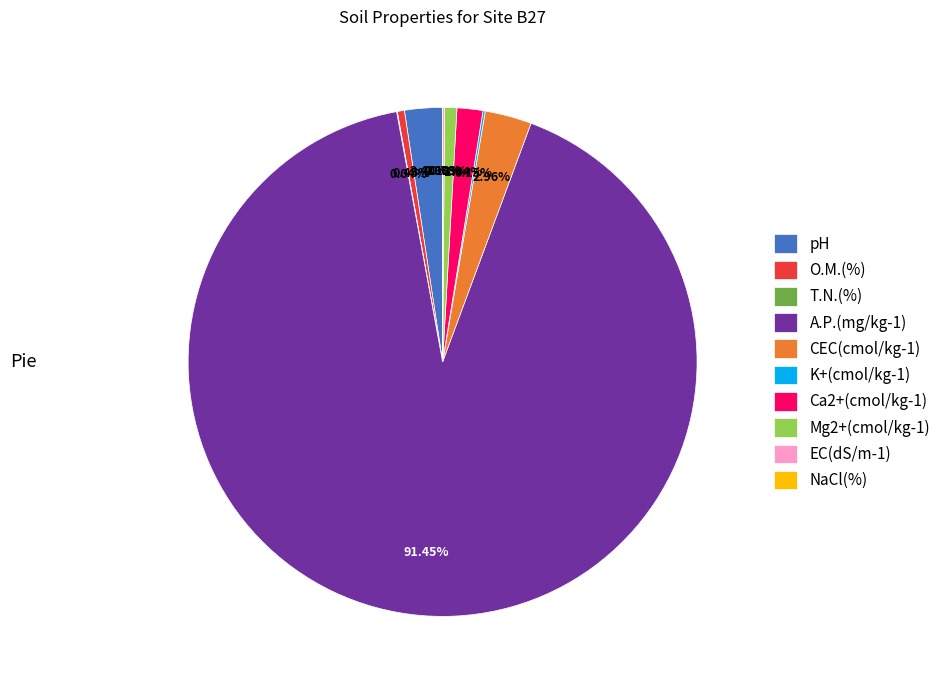

What is the ratio of the value at CEC(cmol/kg-1) to the value at Mg2+(cmol/kg-1)?

3.8